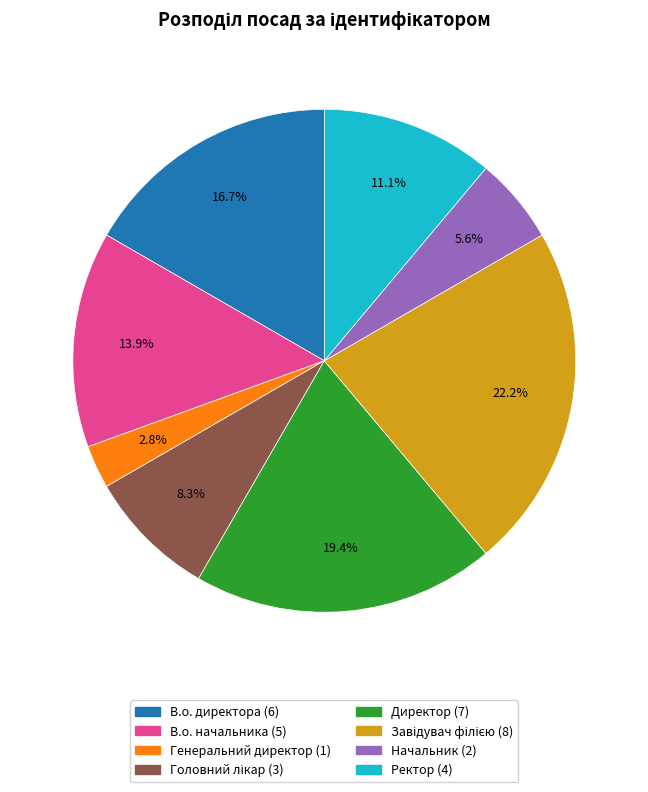

Is the sum of Ректор and Директор greater than half?

No